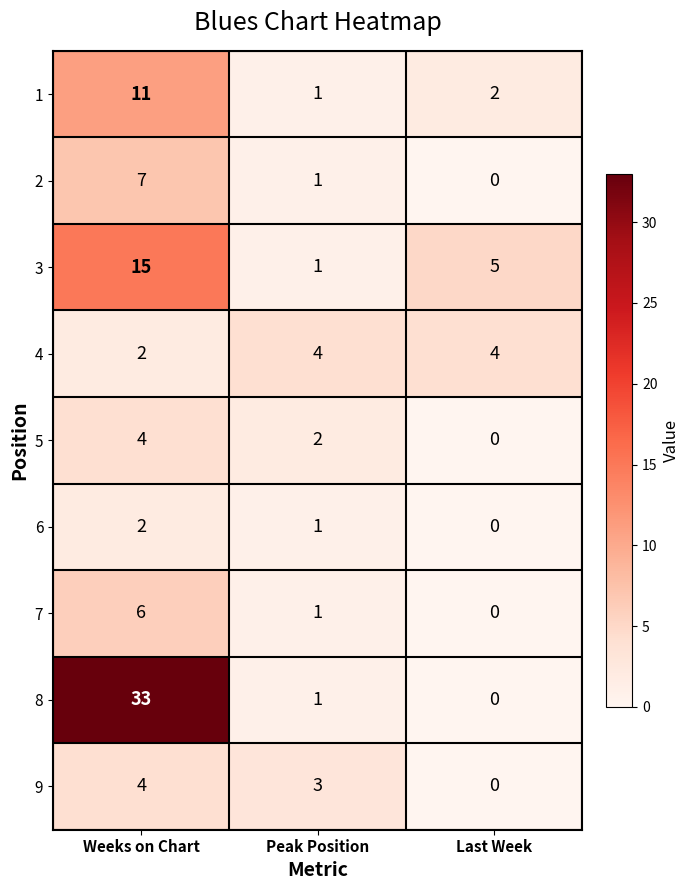

What value does the 3 series have at Weeks on Chart, to the nearest 5?

15